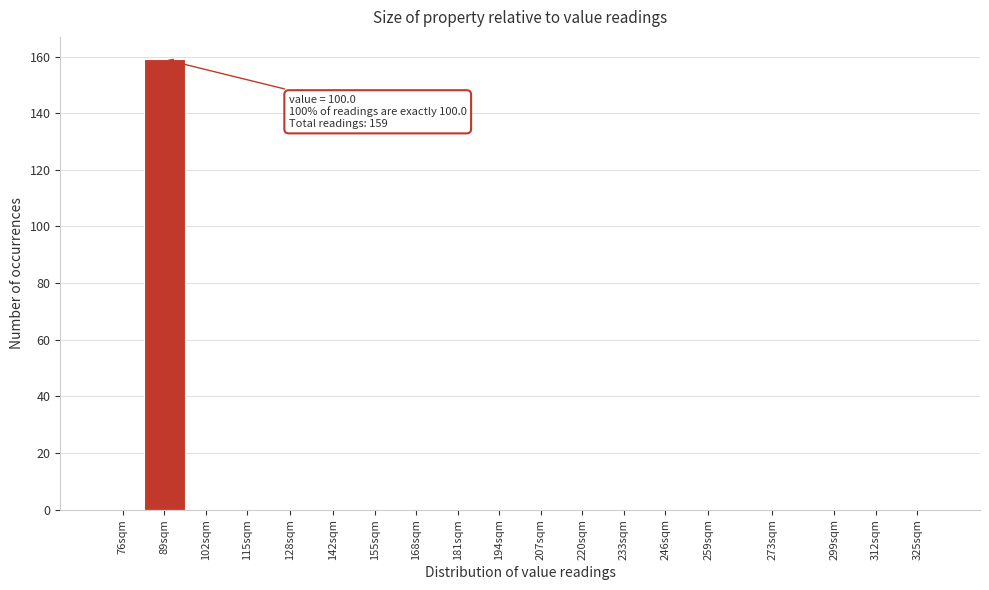

Reading left to right, extract all data points from this chart.

76sqm=0	89sqm=159	102sqm=0	115sqm=0	128sqm=0	142sqm=0	155sqm=0	168sqm=0	181sqm=0	194sqm=0	207sqm=0	220sqm=0	233sqm=0	246sqm=0	259sqm=0	273sqm=0	299sqm=0	312sqm=0	325sqm=0